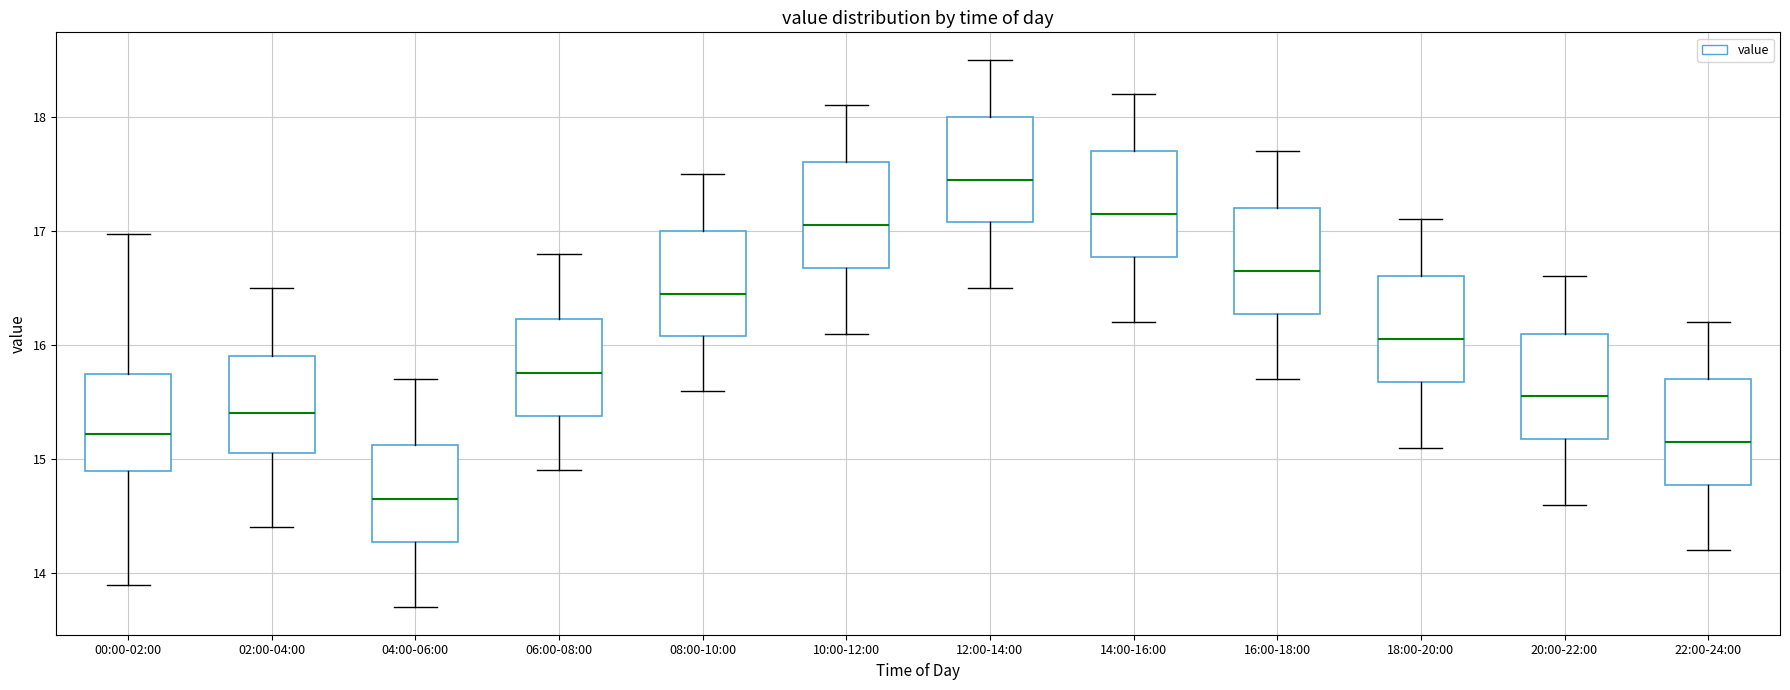

Reading left to right, read every box against the y-axis: the position of its median line, the range the box covers, and the ends of its whiskers. The values are not printed on the chart, so give them approximately, as read against the axis.

00:00-02:00: median 15.2, box 14.9 to 15.7, whiskers 13.9 to 17.0
02:00-04:00: median 15.4, box 15.1 to 15.9, whiskers 14.4 to 16.5
04:00-06:00: median 14.7, box 14.3 to 15.1, whiskers 13.7 to 15.7
06:00-08:00: median 15.8, box 15.4 to 16.2, whiskers 14.9 to 16.8
08:00-10:00: median 16.5, box 16.1 to 17.0, whiskers 15.6 to 17.5
10:00-12:00: median 17.1, box 16.7 to 17.6, whiskers 16.1 to 18.1
12:00-14:00: median 17.5, box 17.1 to 18.0, whiskers 16.5 to 18.5
14:00-16:00: median 17.2, box 16.8 to 17.7, whiskers 16.2 to 18.2
16:00-18:00: median 16.7, box 16.3 to 17.2, whiskers 15.7 to 17.7
18:00-20:00: median 16.1, box 15.7 to 16.6, whiskers 15.1 to 17.1
20:00-22:00: median 15.6, box 15.2 to 16.1, whiskers 14.6 to 16.6
22:00-24:00: median 15.2, box 14.8 to 15.7, whiskers 14.2 to 16.2